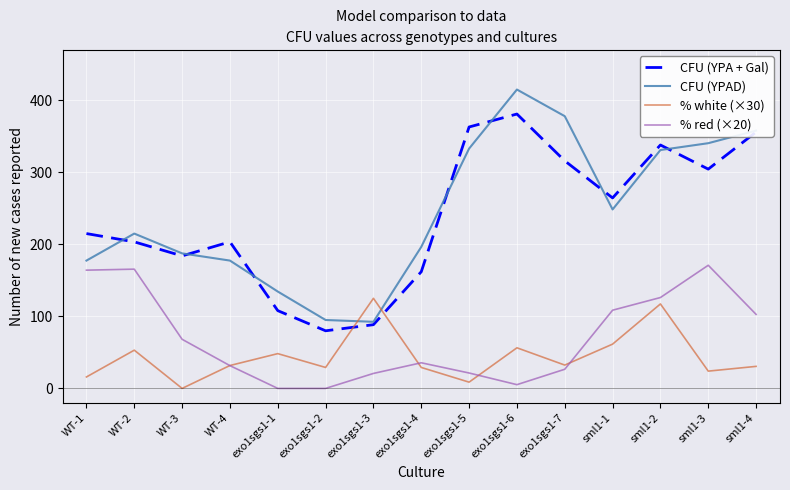

What is the highest value of the % white (×30) series?

125.1